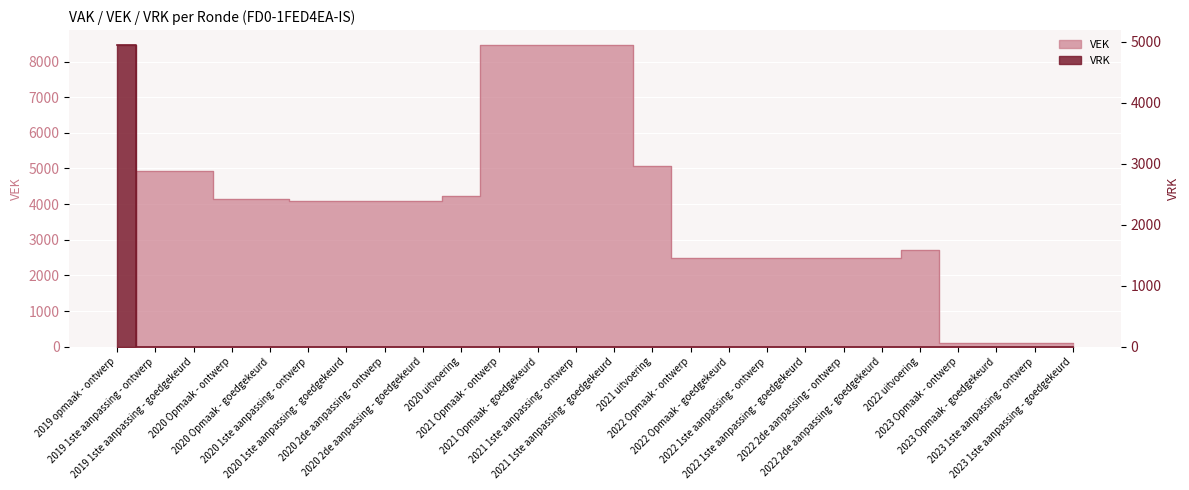

What is the sum of all VRK values?

4947